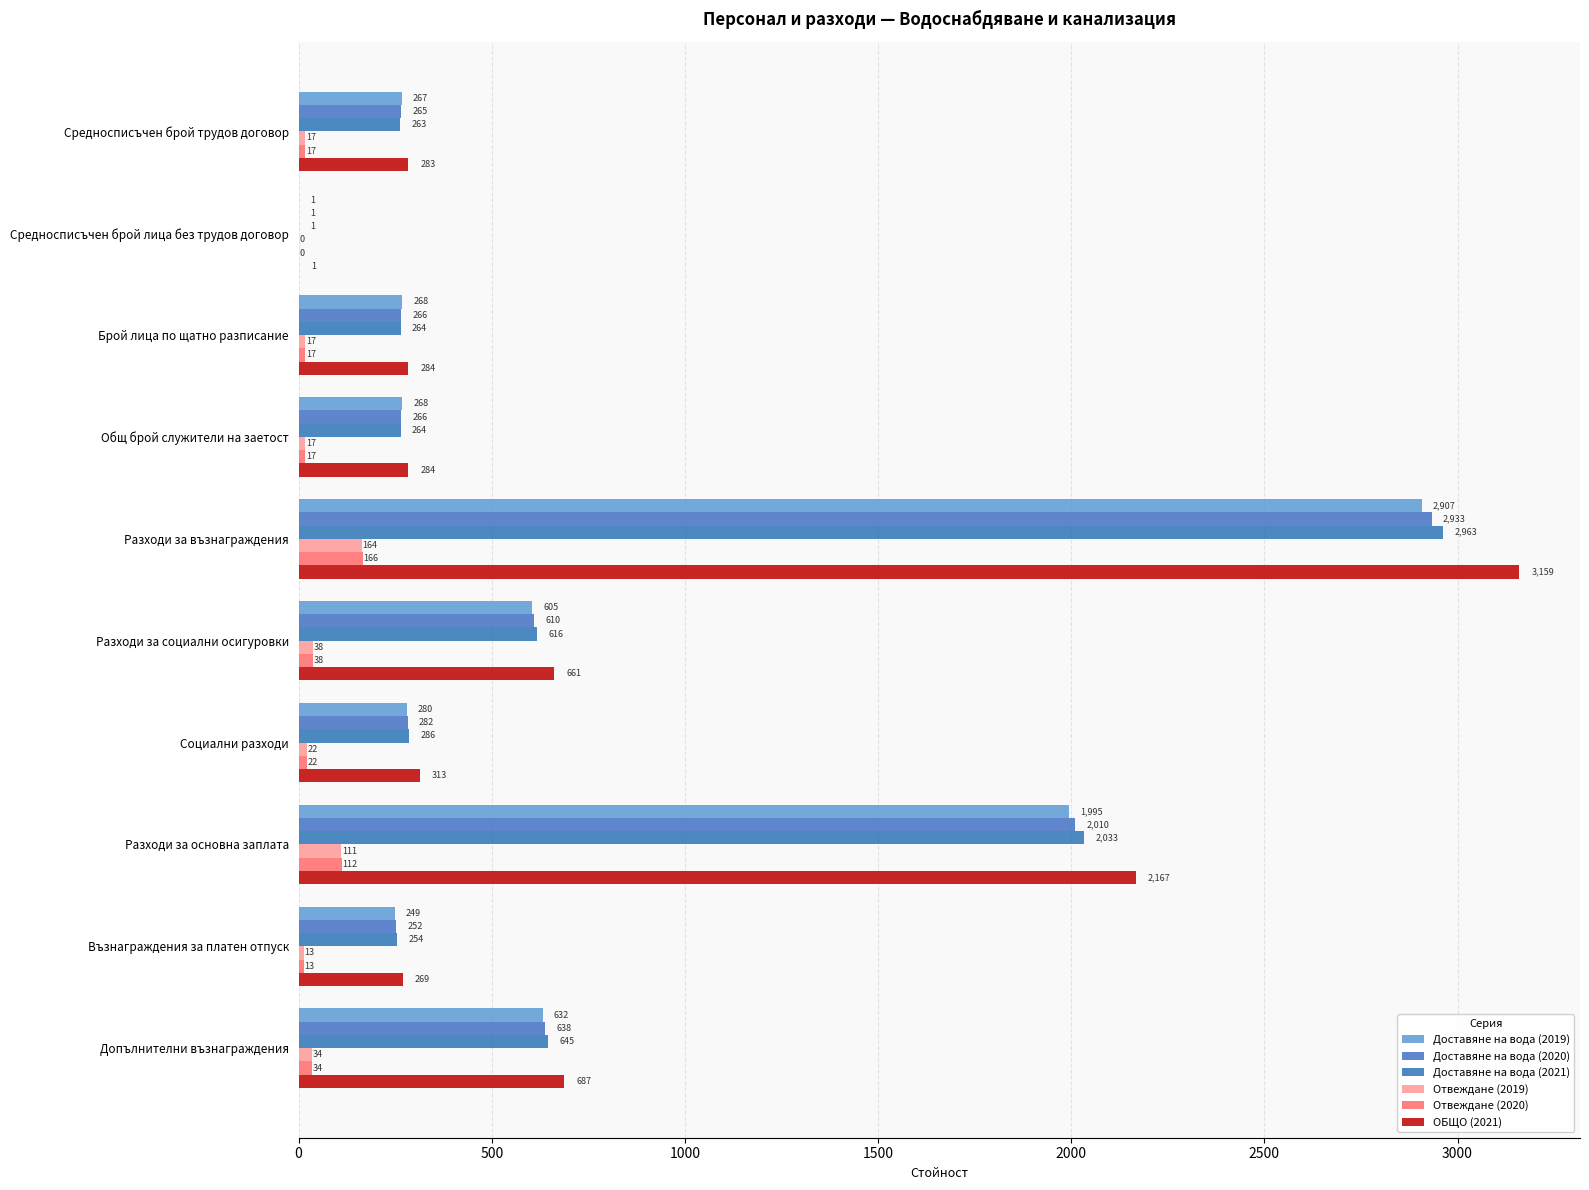

How many distinct data groups are displayed?

6